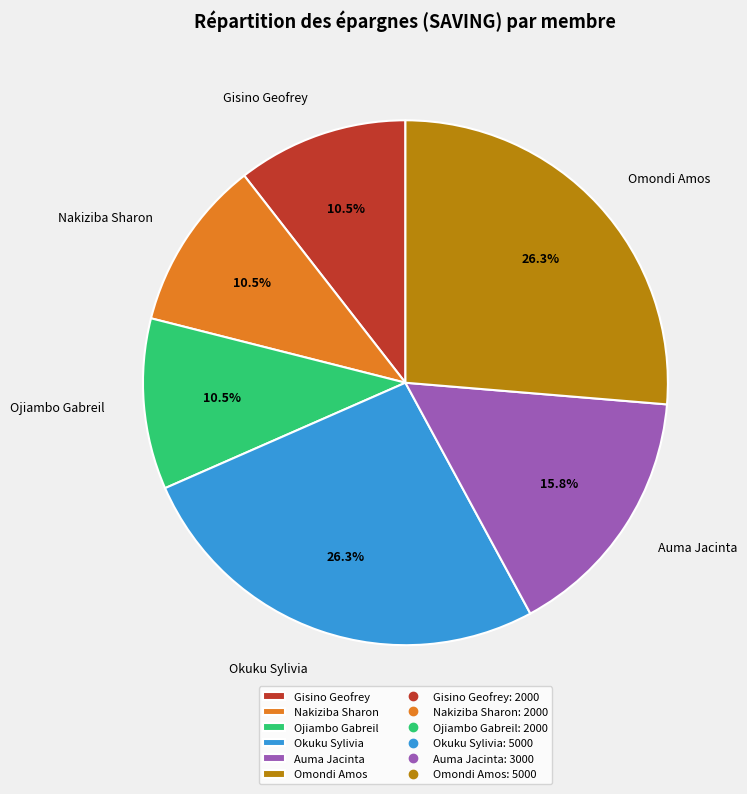

How many slices are in this pie chart?

6